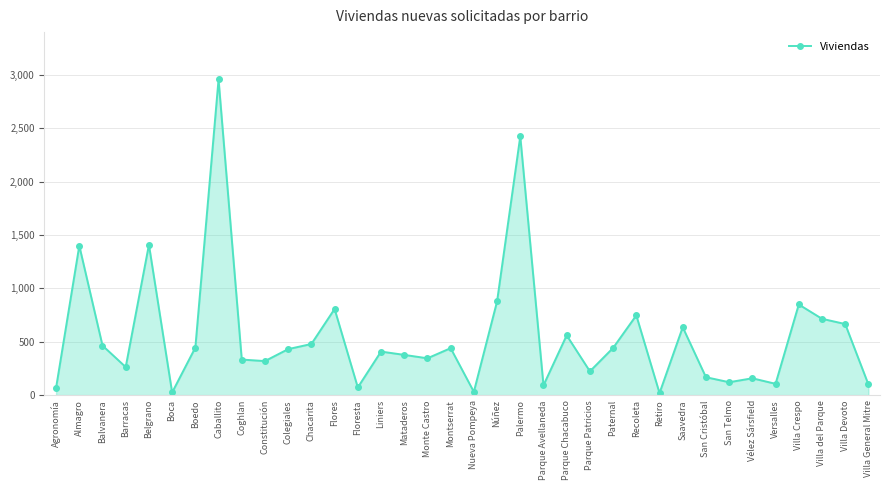

What is the change in value from Barracas to Paternal?

+179